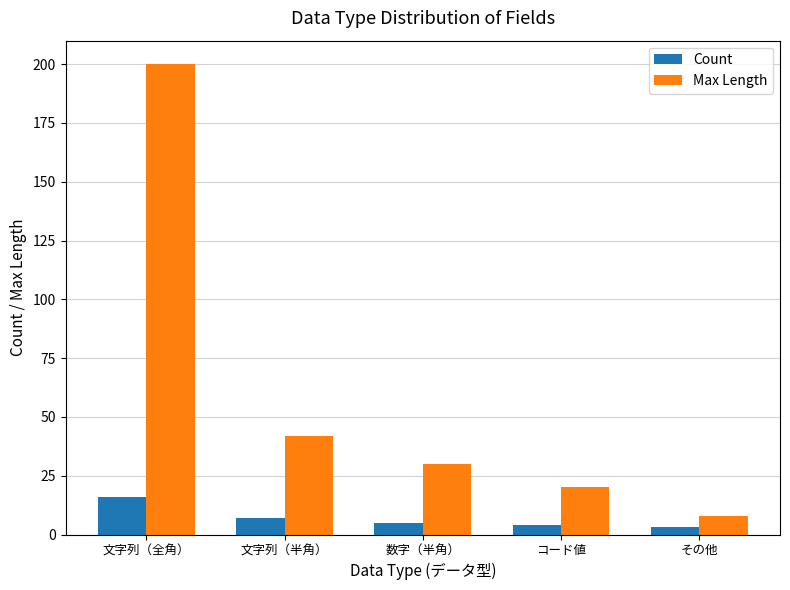

At which label does Max Length reach its minimum?

その他